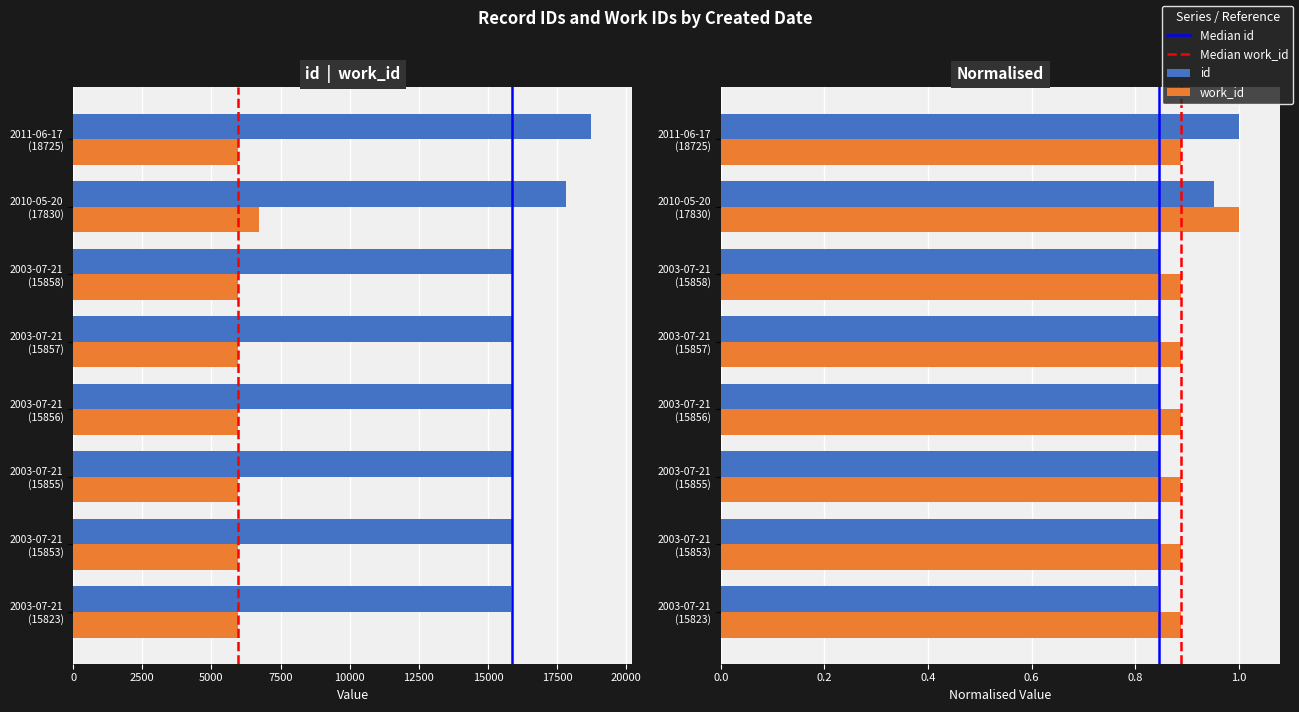

Rank the series by their maximum value, from highest to lowest.

id, work_id